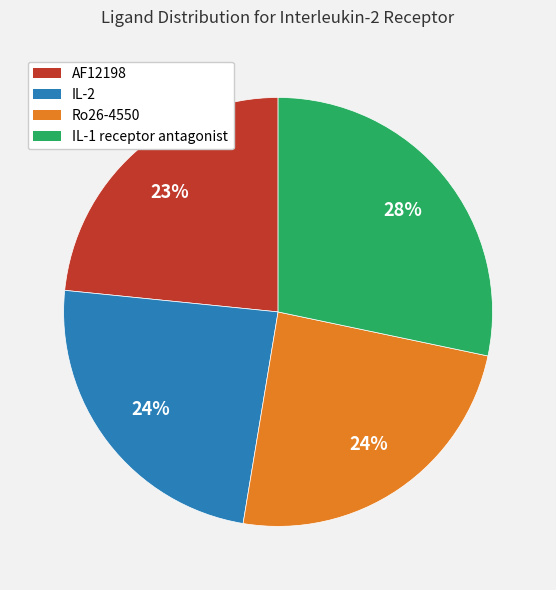

Does IL-1 receptor antagonist represent more than half of the total?

No